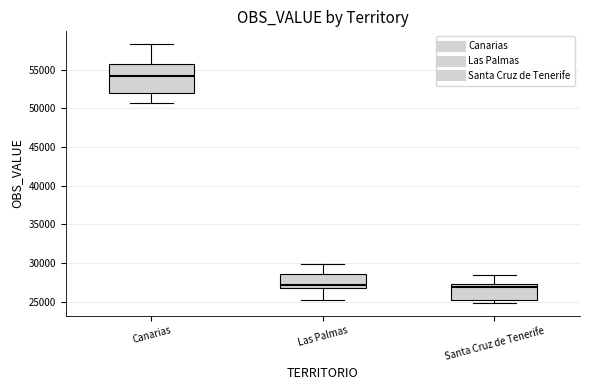

Where does the upper whisker of the box for Santa Cruz de Tenerife end on the y-axis? The values are not printed on the chart, so give them approximately, as read against the axis.

28500